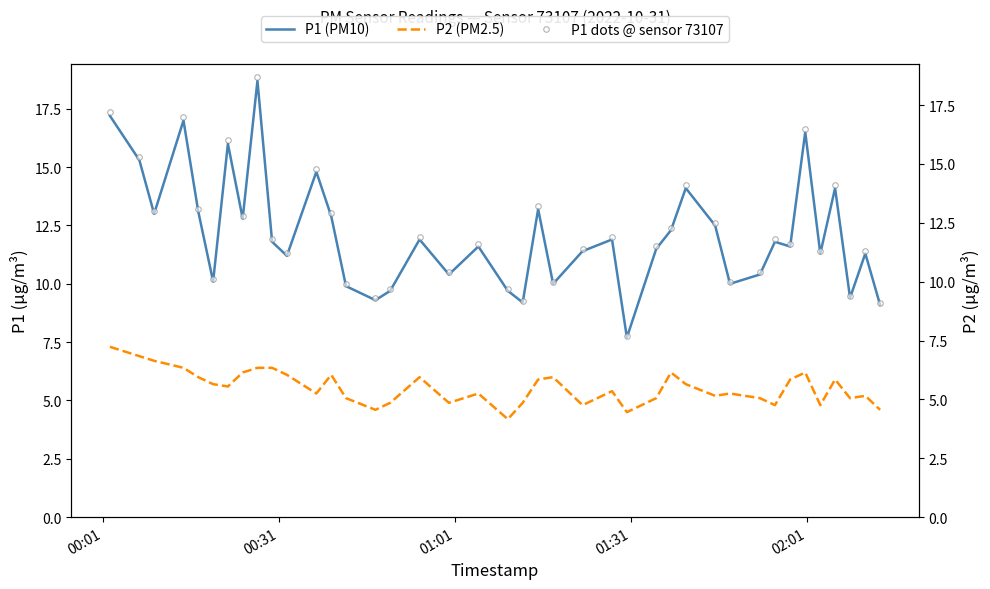

Count the number of data series in this chart.

3